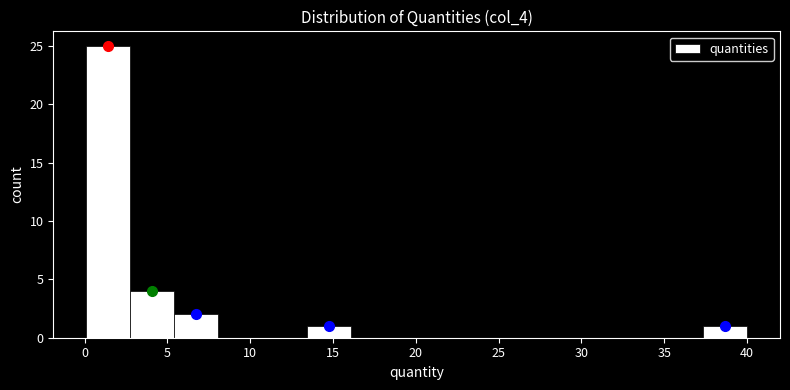

Reading left to right, transcribe this chart: for each bar, give the range it covers on the x-axis and its height. Neither the bar edges nor the heights are printed on the chart, so give them approximately, as read against the axes.

0.0 to 3.0: 25
3.0 to 5.5: 4
5.5 to 8.0: 2
8.0 to 10.5: 0
10.5 to 13.5: 0
13.5 to 16.0: 1
16.0 to 18.5: 0
18.5 to 21.5: 0
21.5 to 24.0: 0
24.0 to 26.5: 0
26.5 to 29.5: 0
29.5 to 32.0: 0
32.0 to 34.5: 0
34.5 to 37.5: 0
37.5 to 40.0: 1